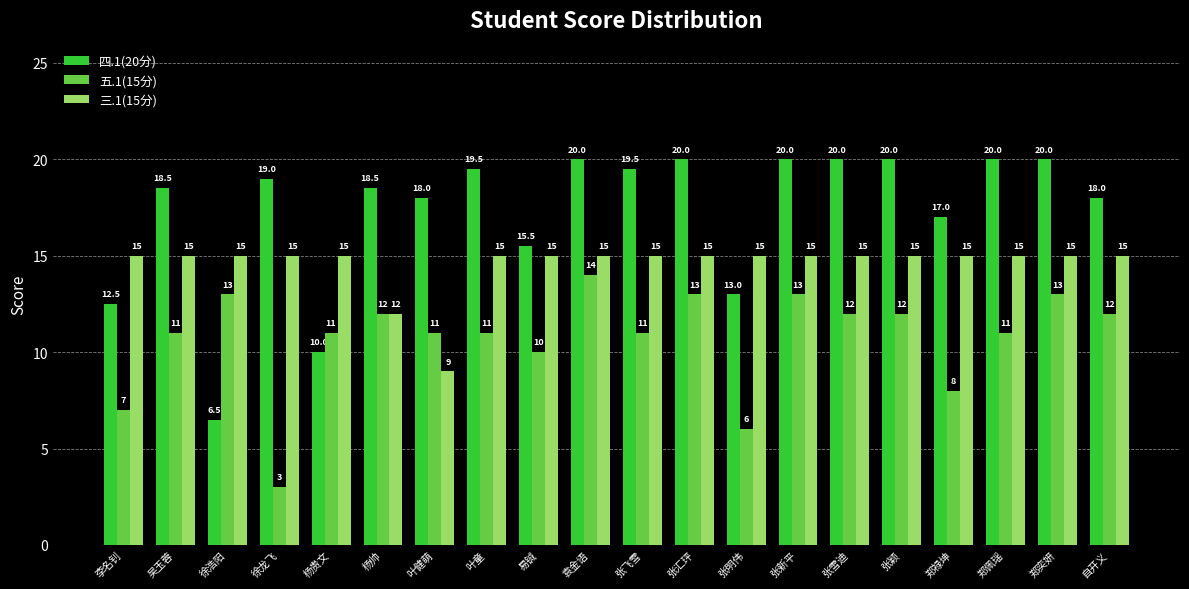

List the series in order of their peak value, highest first.

四.1(20分), 三.1(15分), 五.1(15分)